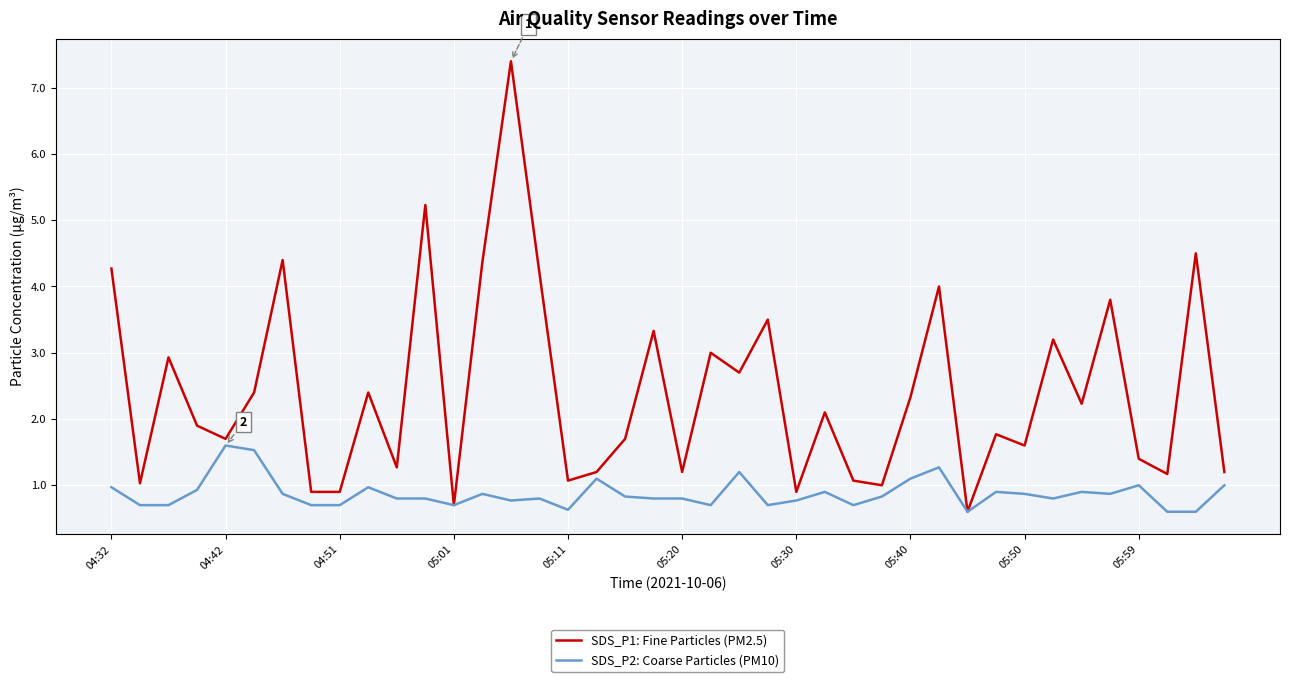

What is the lowest value of the SDS_P1: Fine Particles (PM2.5) series?

0.6